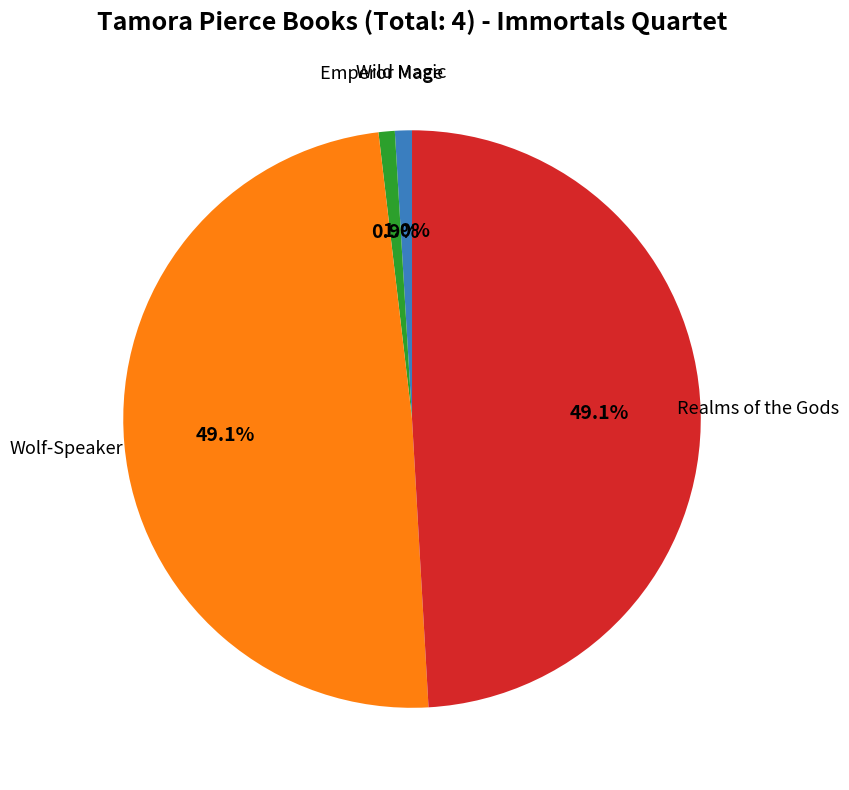

Is there any slice that represents more than half of the pie?

No